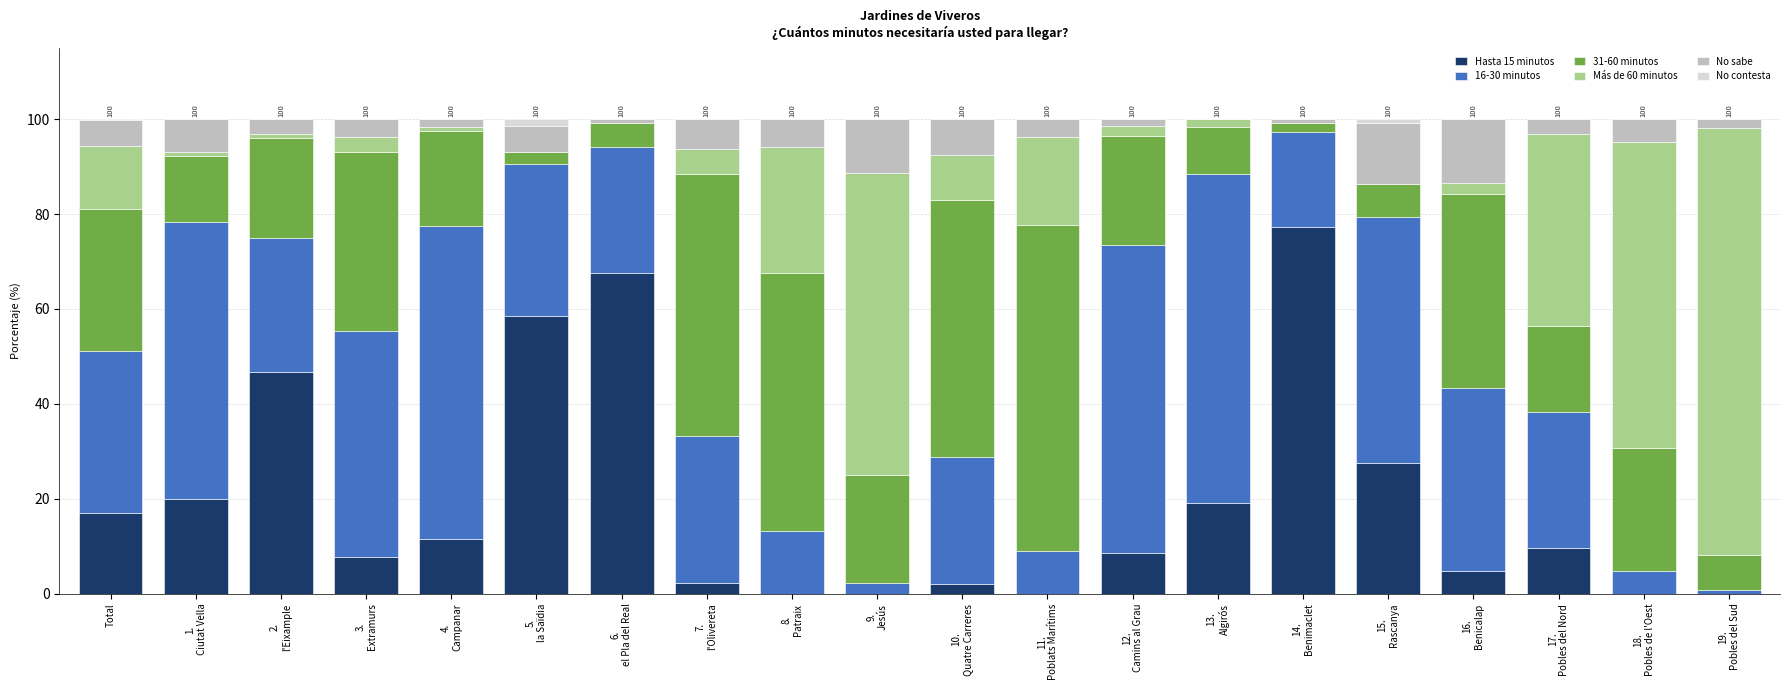

What is the highest value of the Hasta 15 minutos series?

77.2